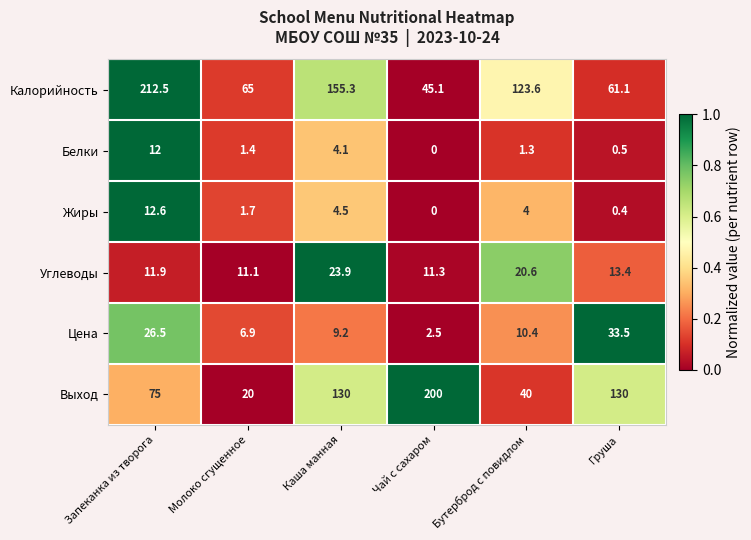

What is the sum of the Белки values at Чай с сахаром and Молоко сгущенное?

1.4